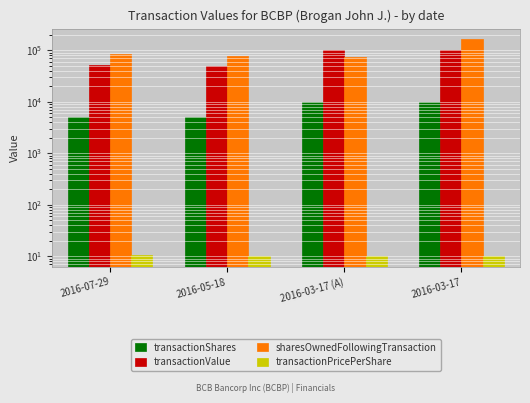

What is the average value of the transactionValue series?

76312.5